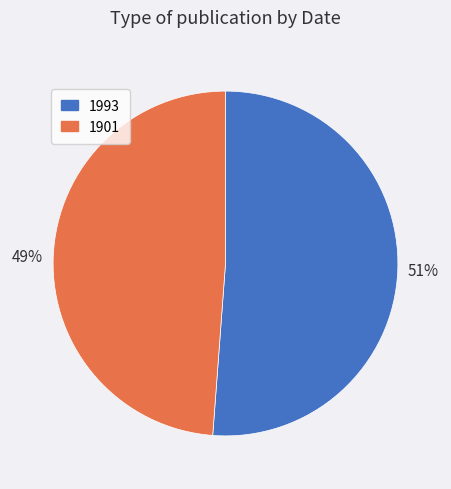

Does any single category account for the majority?

Yes